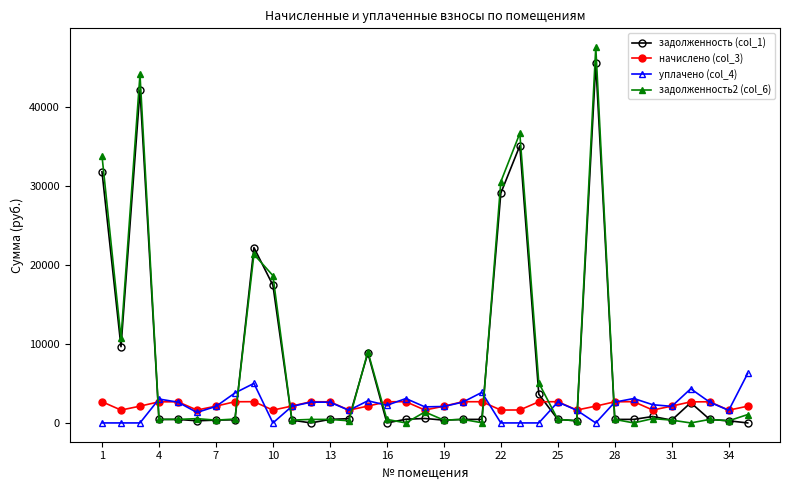

True or false: уплачено (col_4) has more than 0 points higher than both neighbors.

True